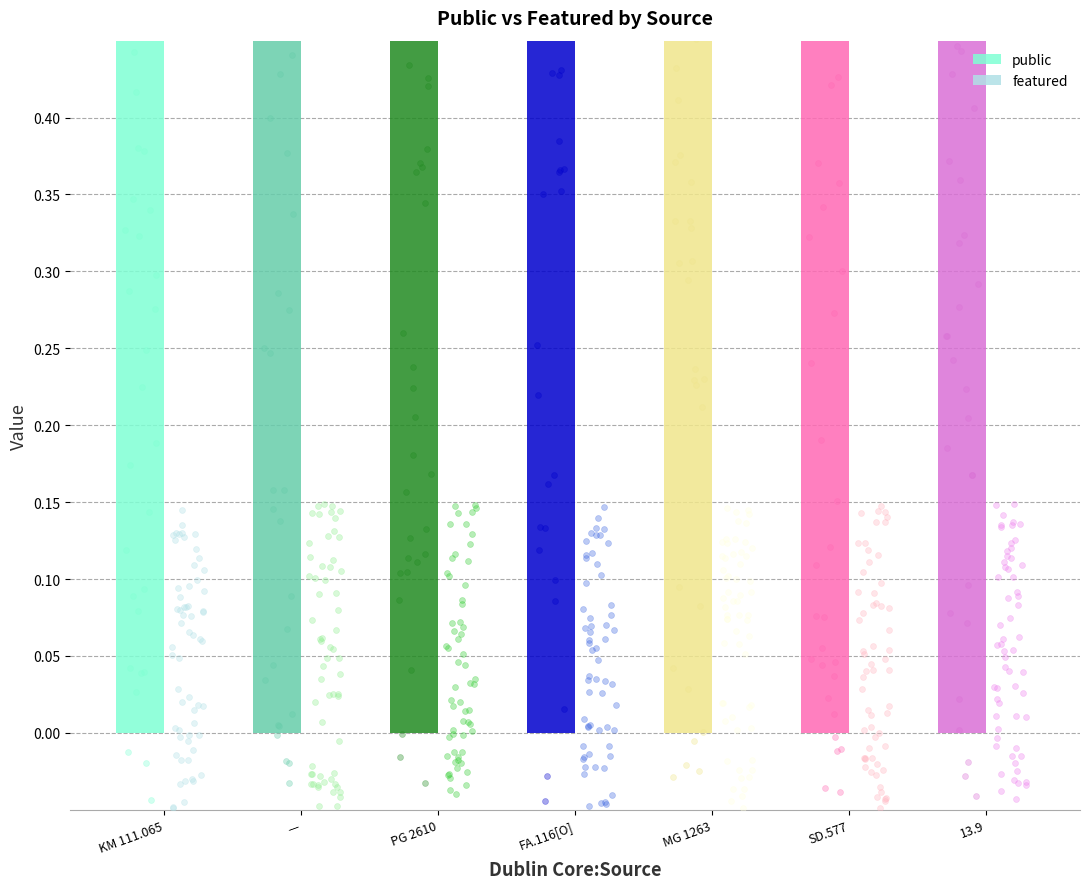

Which series has the largest total across all categories?

public